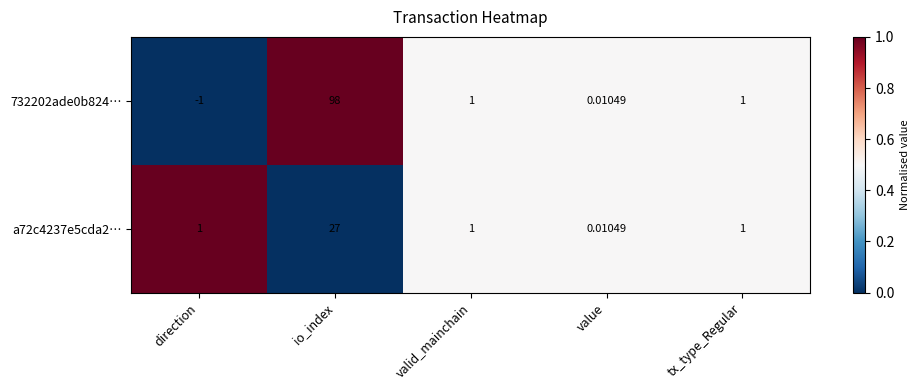

Where does the 732202ade0b824… series first go above 1?

io_index